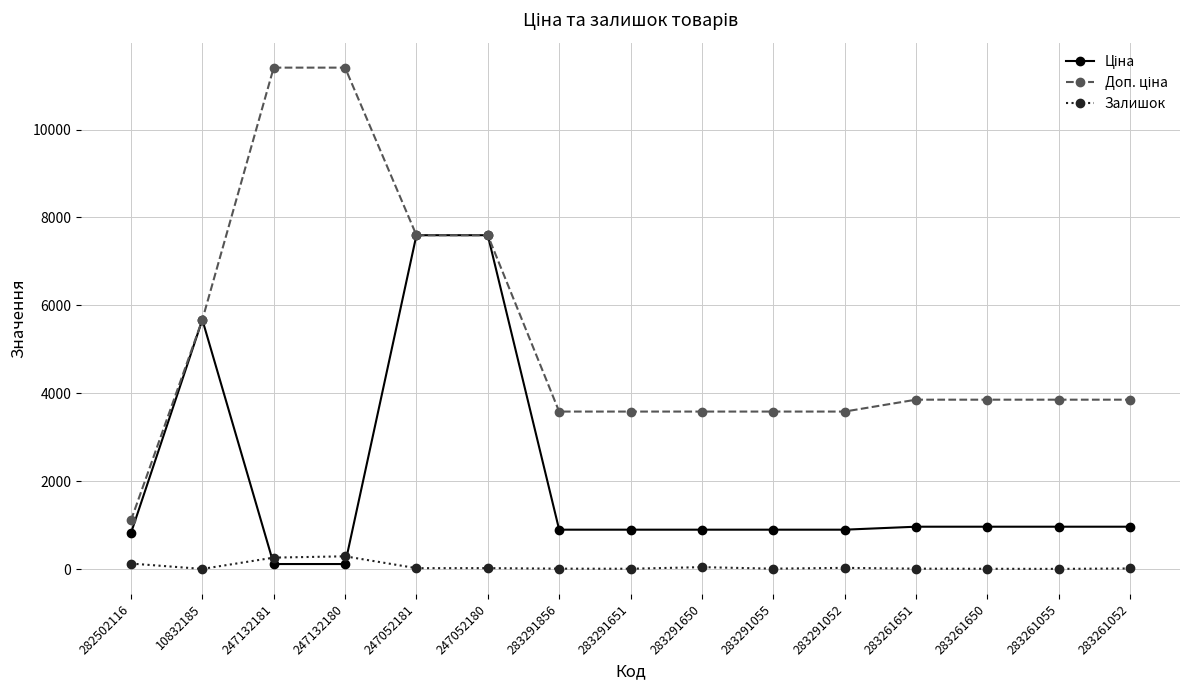

True or false: Залишок has more than 1 interior local peaks.

True